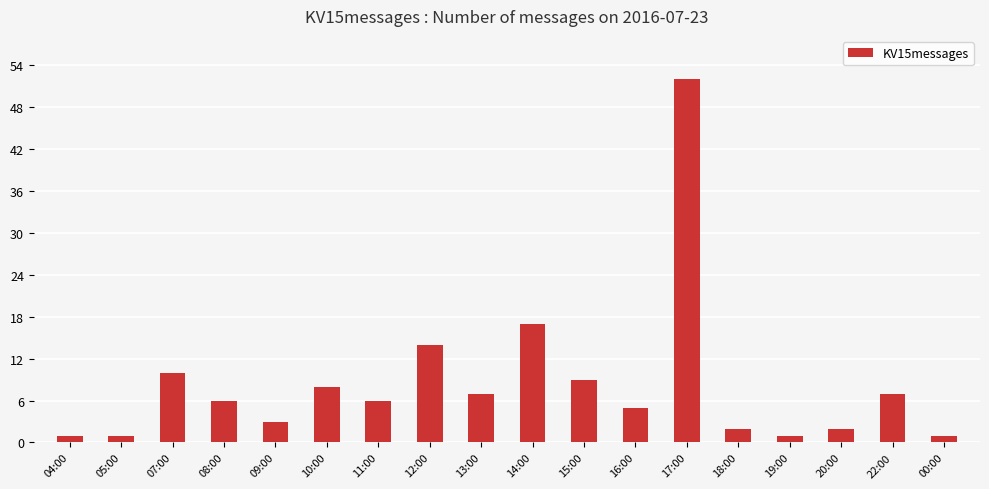

The value at 15:00 is 2. True or false?

False